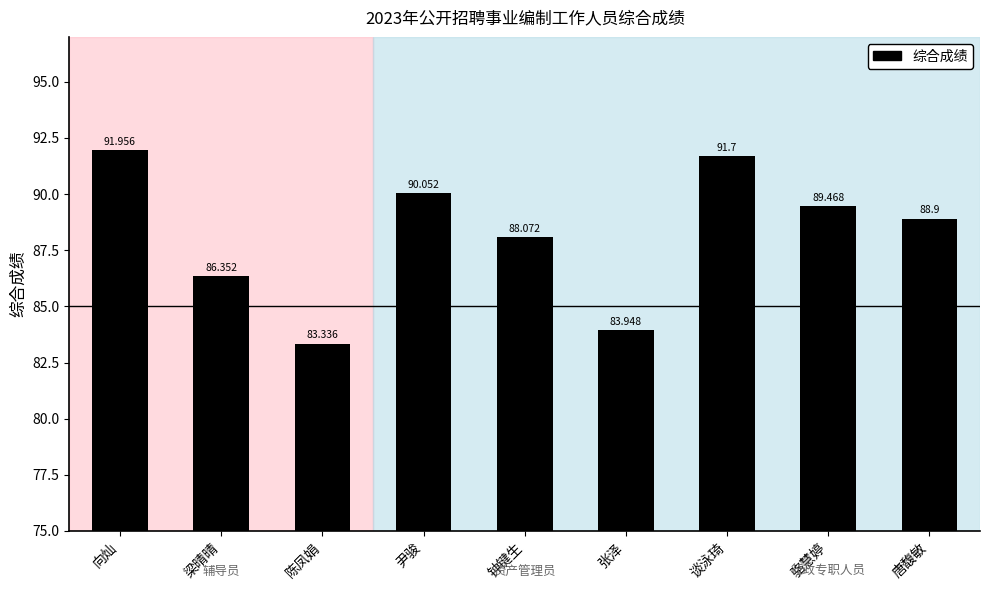

What is the label of the 4th bar from the right?

张泽